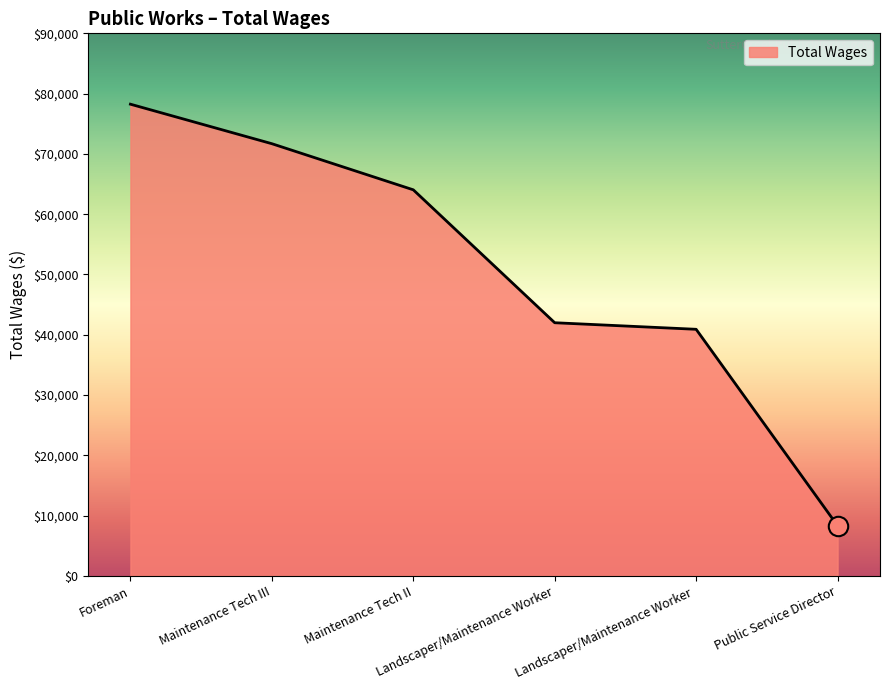

What is the minimum value shown in the chart?

8305